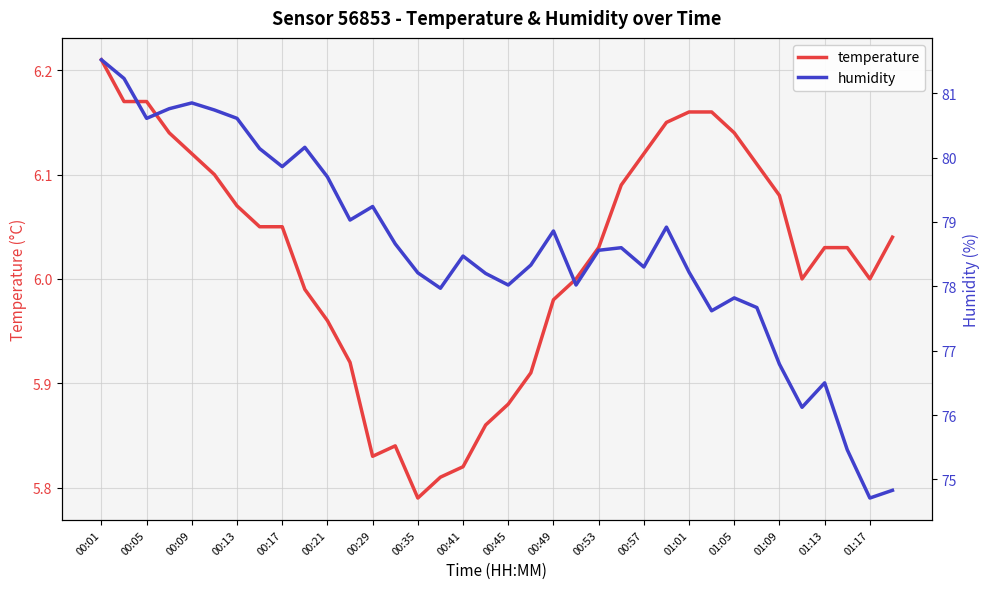

At how many categories does at least one series exceed 26?

36